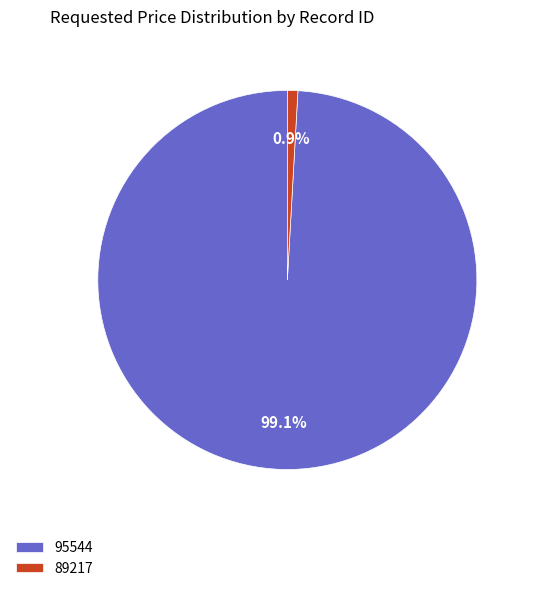

Which slice is the largest?

95544